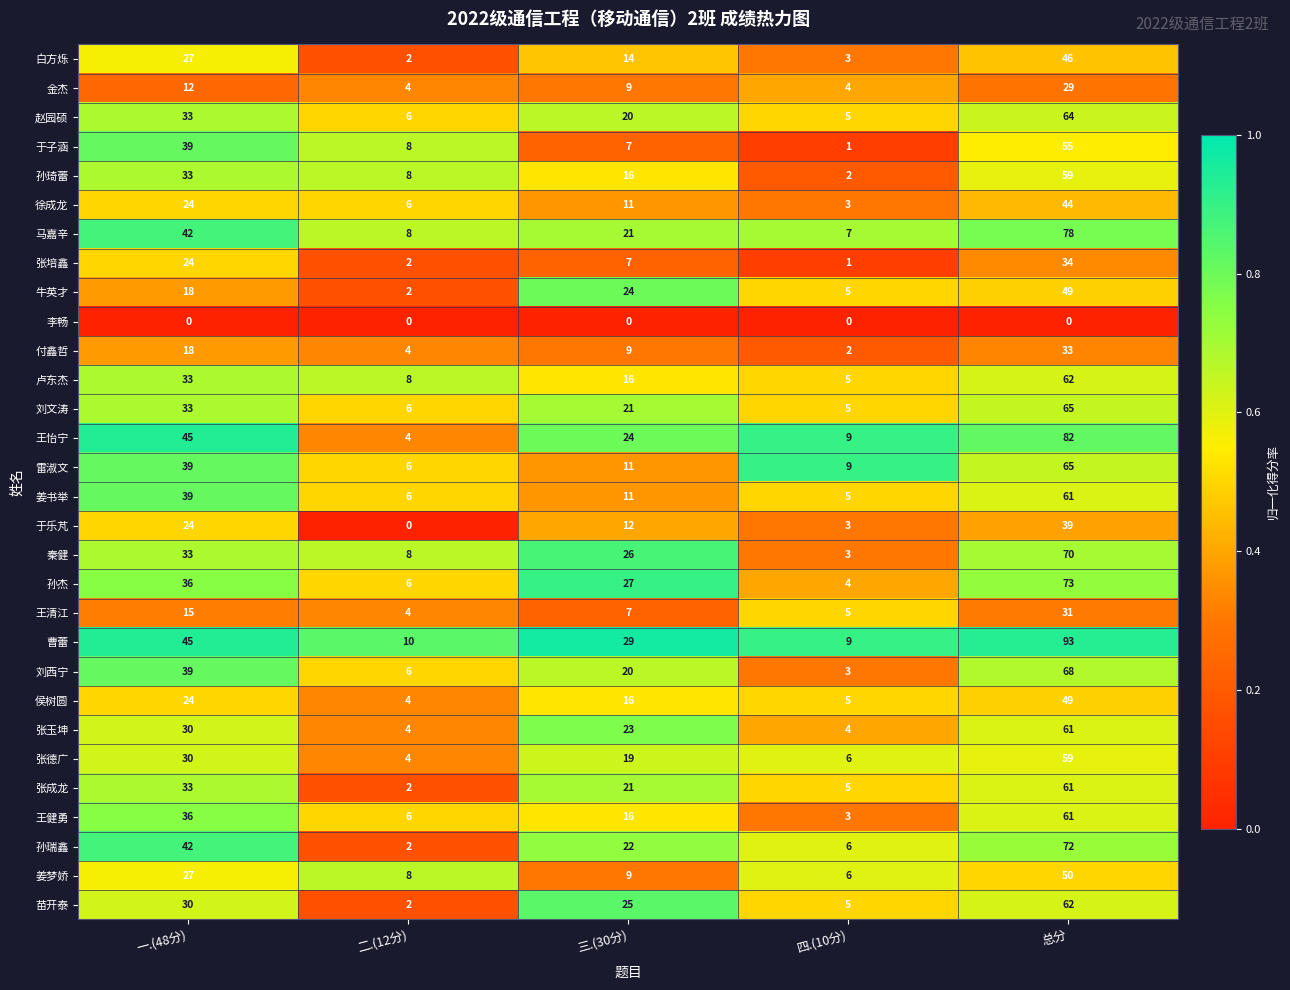

What is the sum of the 苗开泰 values at 二.(12分) and 四.(10分)?

7